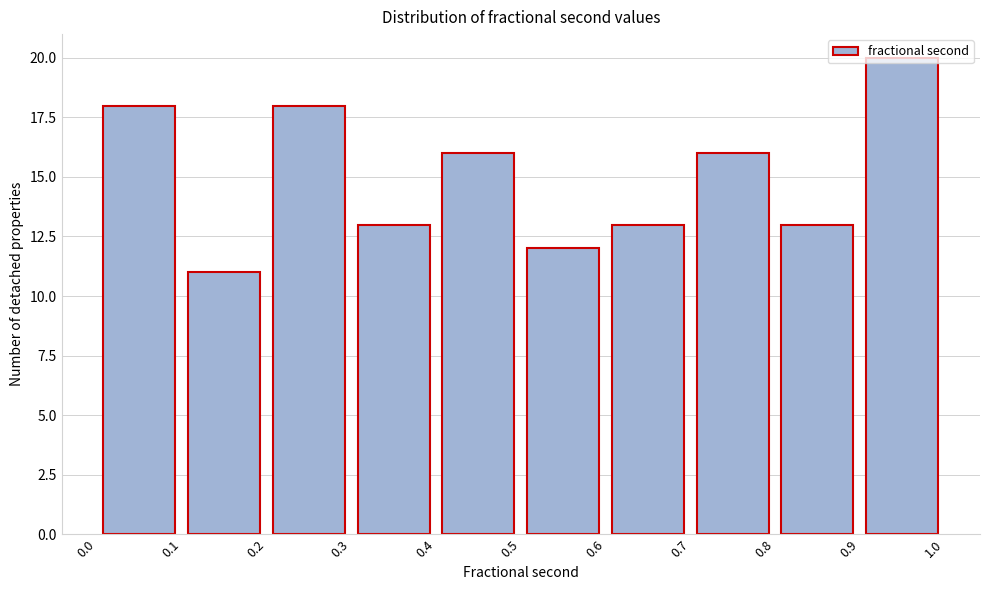

Reading left to right, transcribe this chart: for each bar, give the range it covers on the x-axis and its height. The values are not printed on the chart, so give them approximately, as read against the axis.

0.0 to 0.1: 18
0.1 to 0.2: 11
0.2 to 0.3: 18
0.3 to 0.4: 13
0.4 to 0.5: 16
0.5 to 0.6: 12
0.6 to 0.7: 13
0.7 to 0.8: 16
0.8 to 0.9: 13
0.9 to 1.0: 20